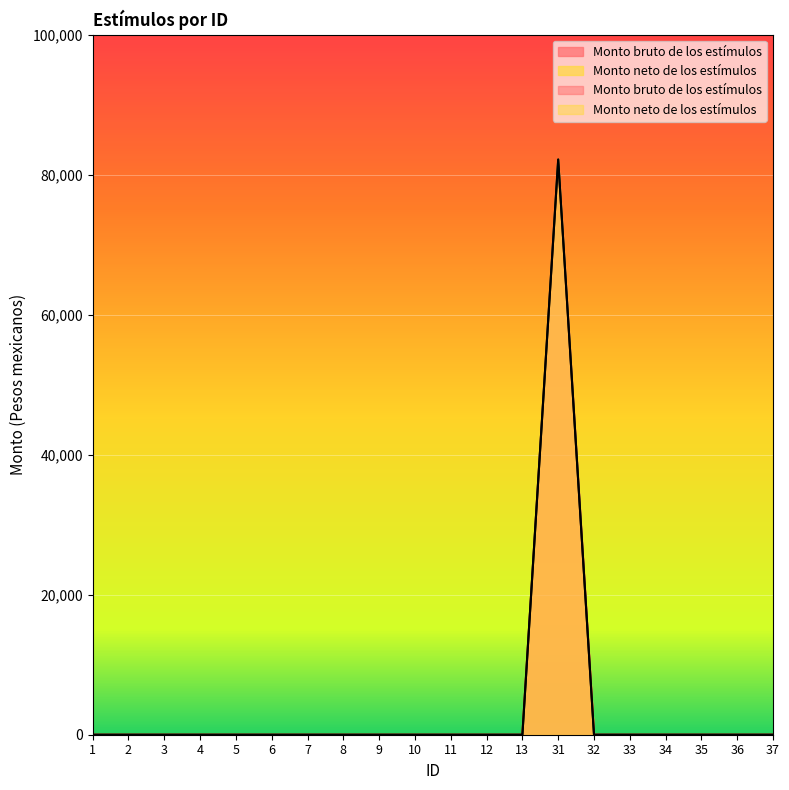

True or false: Monto neto de los estímulos and Monto bruto de los estímulos intersect in this chart.

False